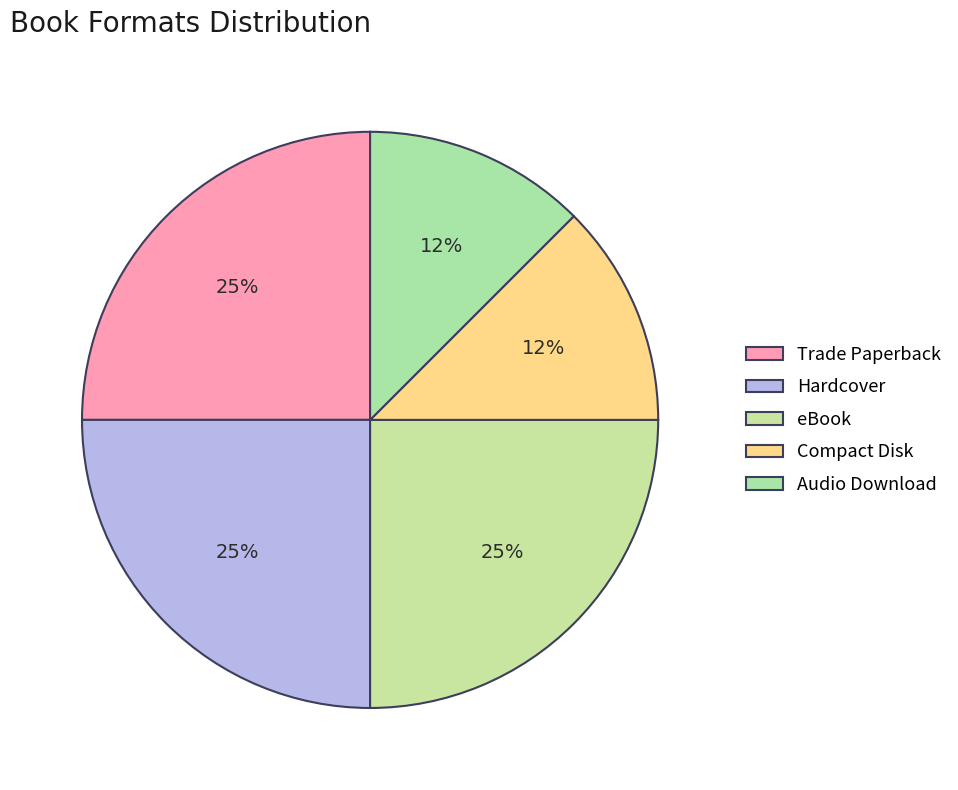

Combined, do Trade Paperback and Compact Disk account for over 50%?

No